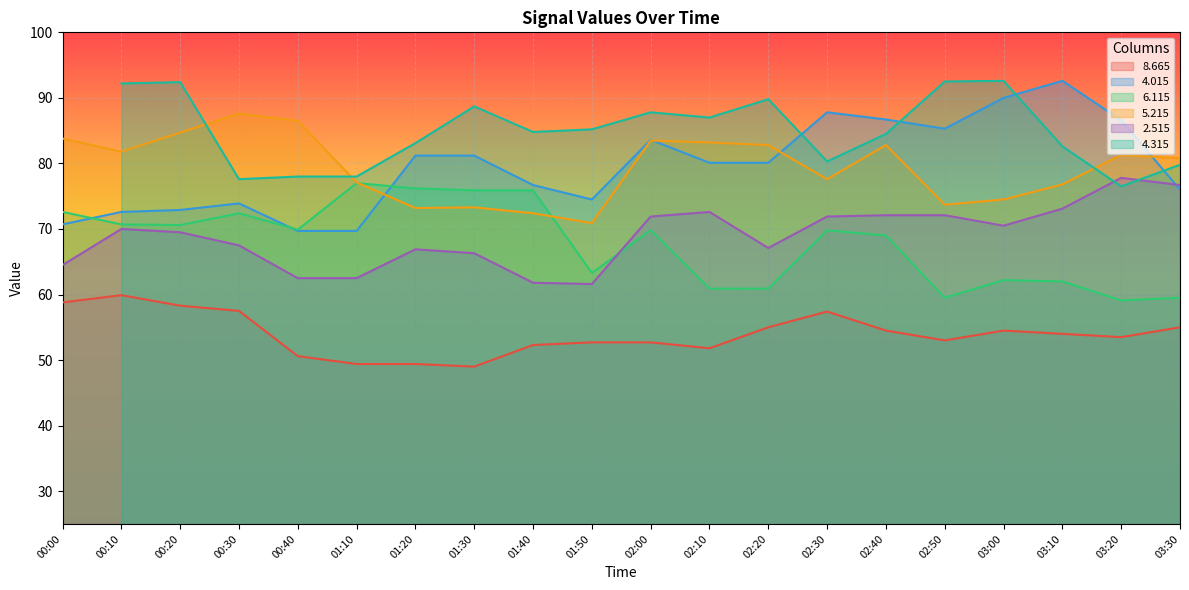

What value does the   4.015 series have at 02:20?

80.1